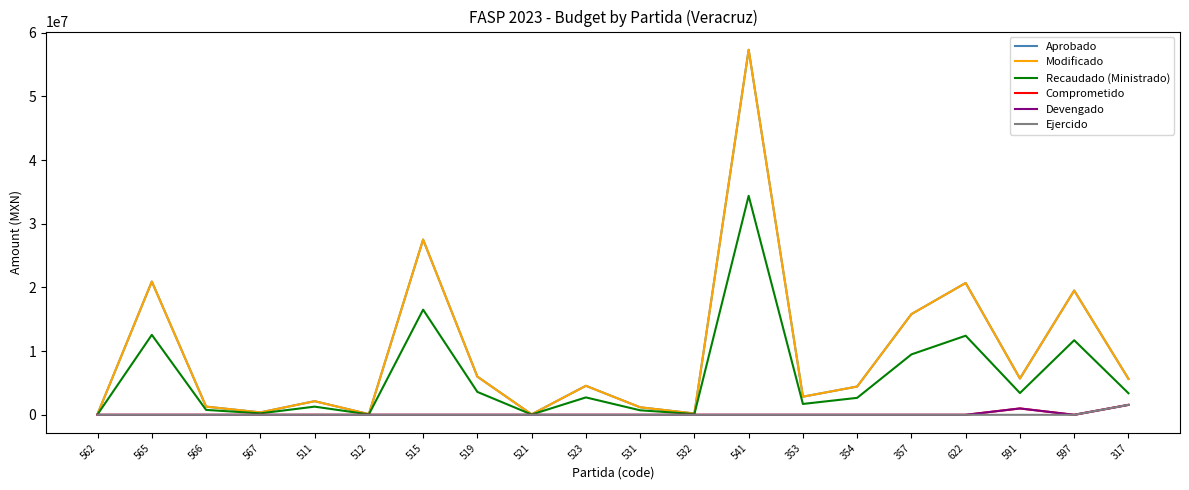

What value does the Aprobado series have at 357?

15812061.0